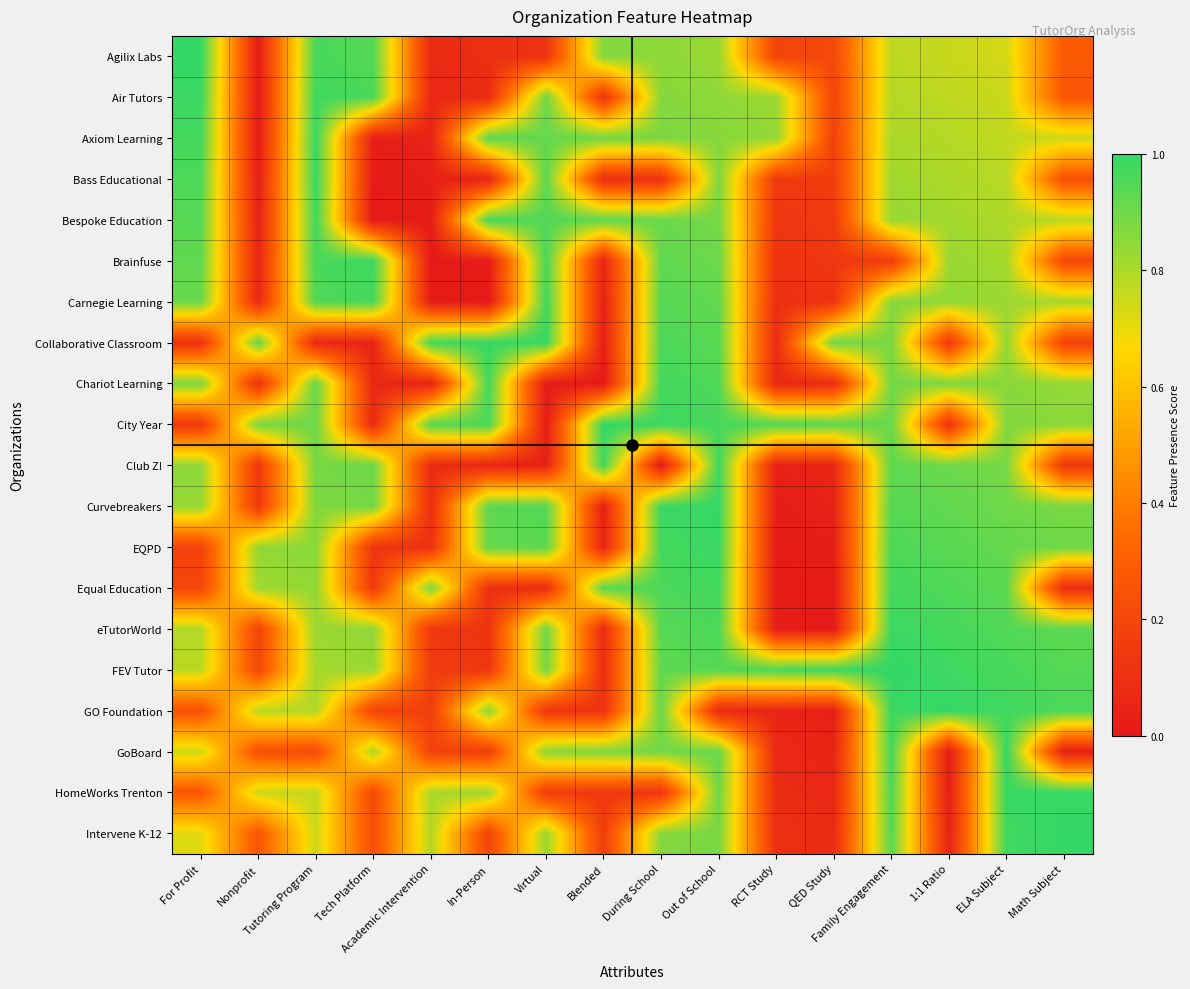

How many categories are shown in the chart?

16